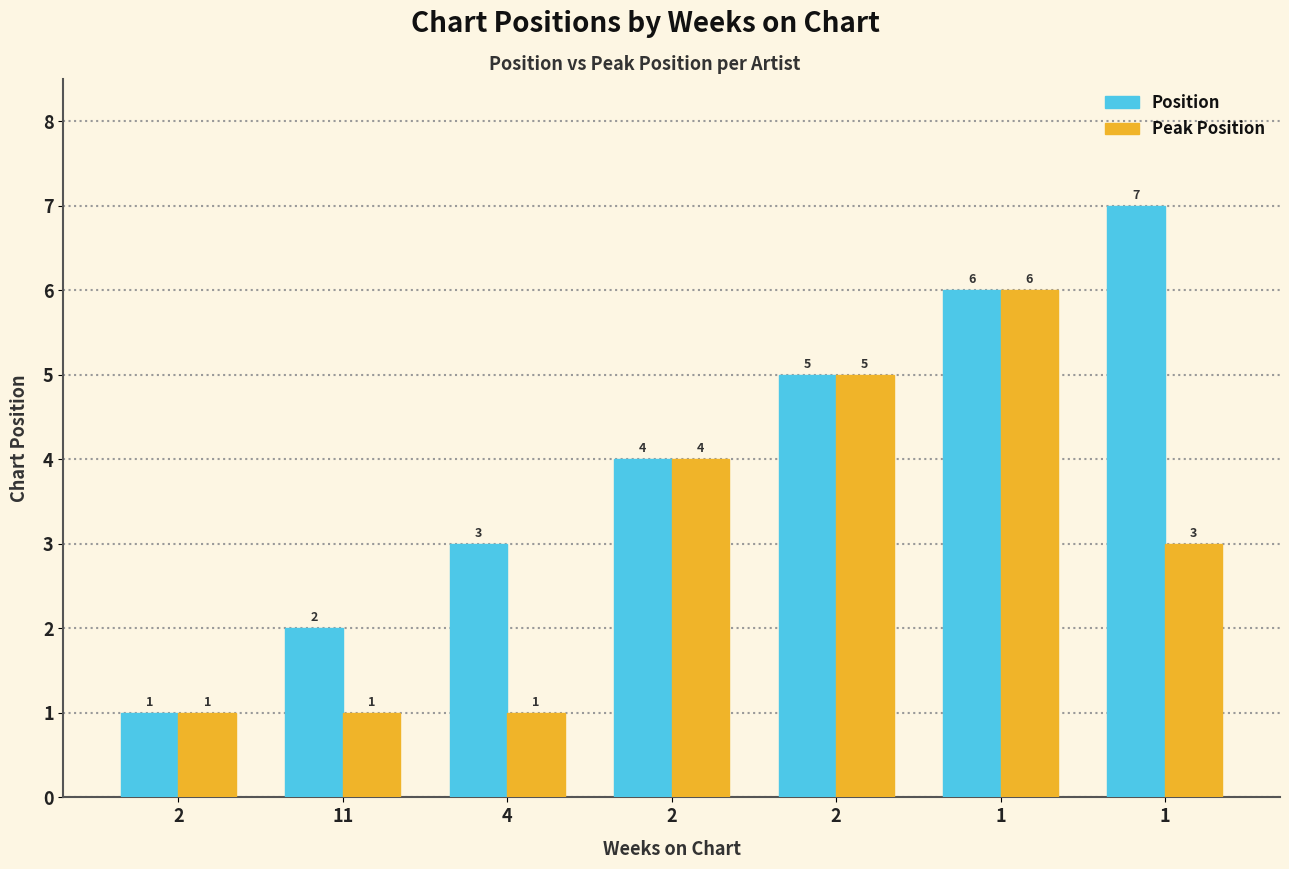

What is the spread (max minus min) of values at 4?

2